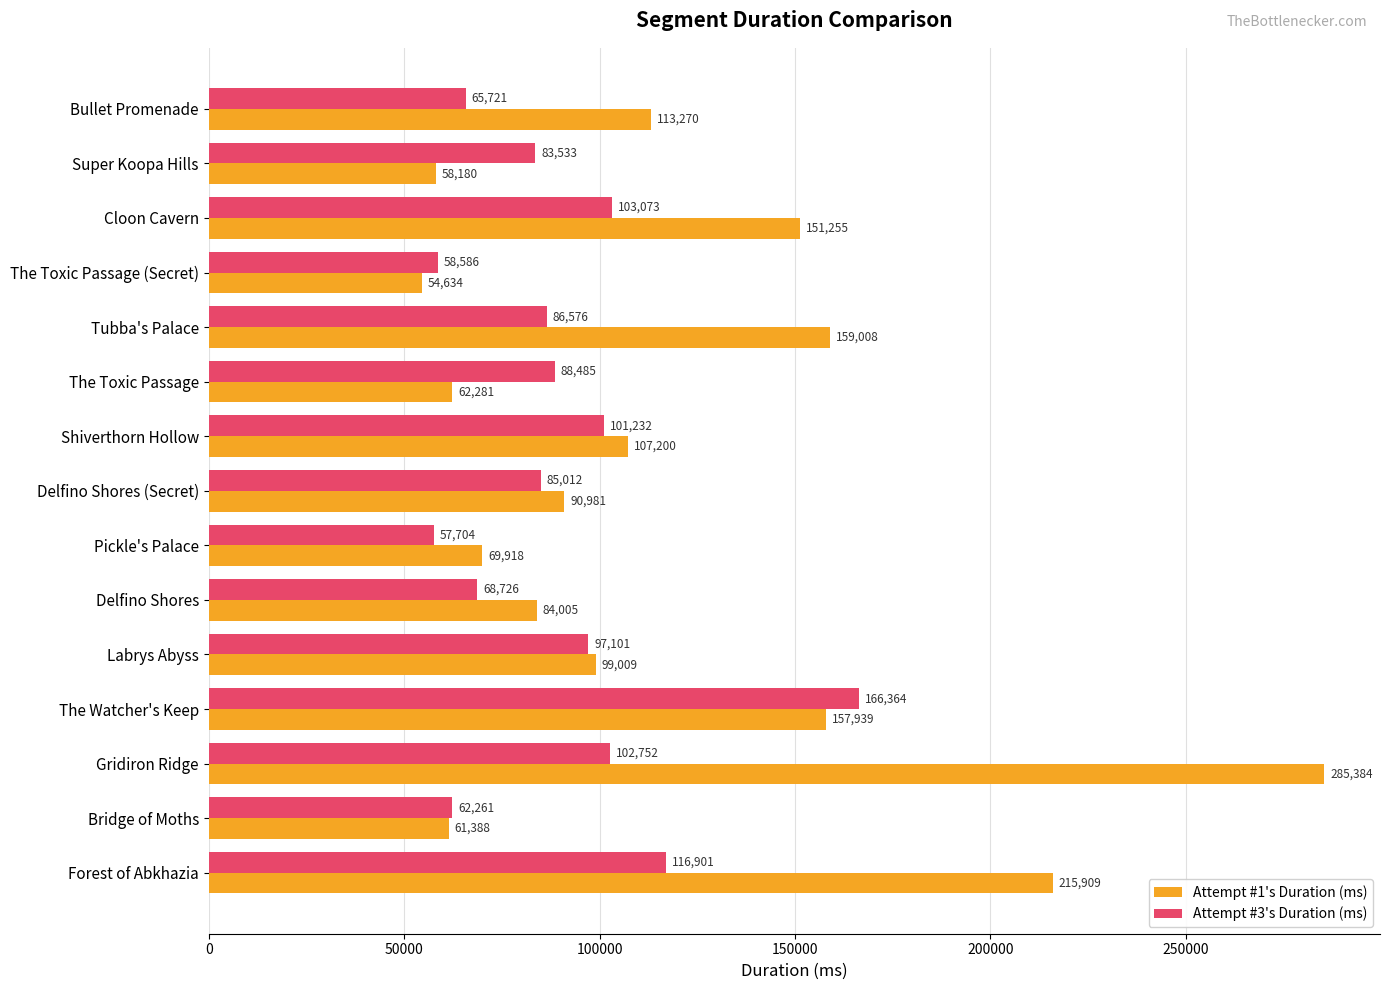

What is the lowest value of the Attempt #1's Duration (ms) series?

54634